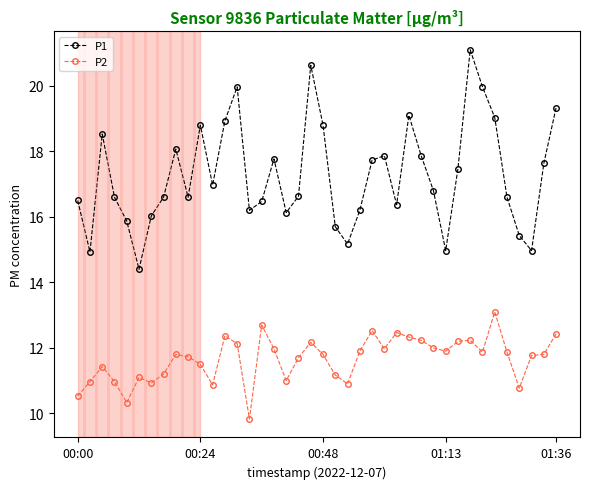

List the series in order of their overall mean, highest first.

P1, P2